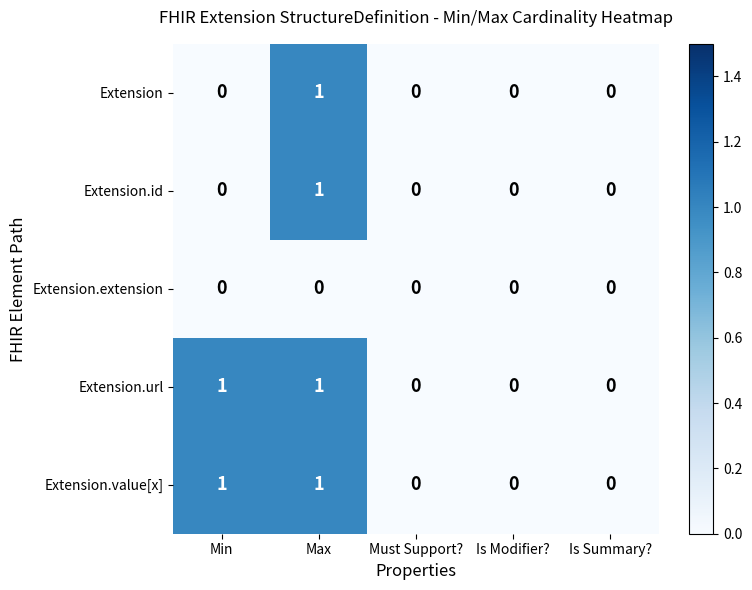

The Extension.url series shows 0 at Is Modifier?. True or false?

True